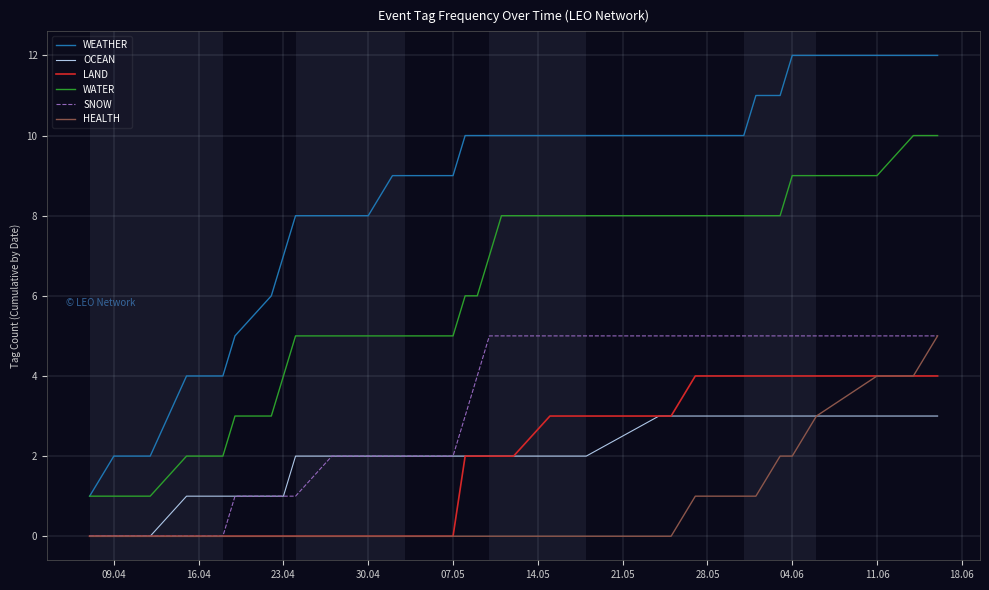

Which series has the largest total across all categories?

WEATHER